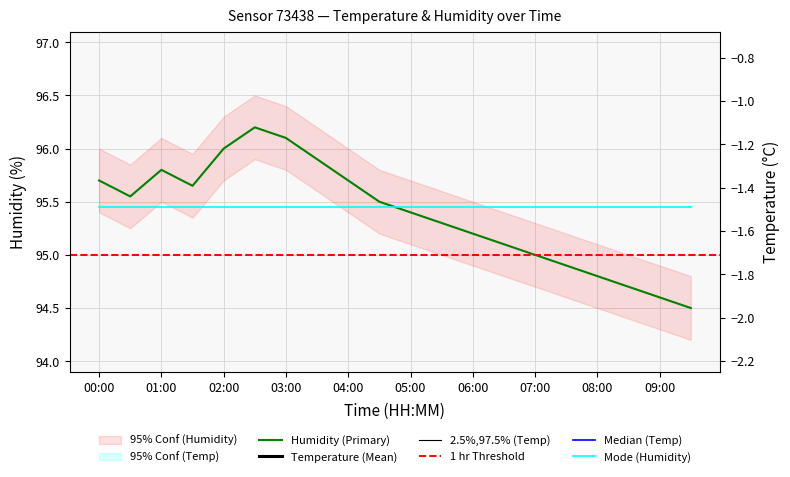

What is the sum of the temp_upper values at 07:30 and 06:00?

-2.3